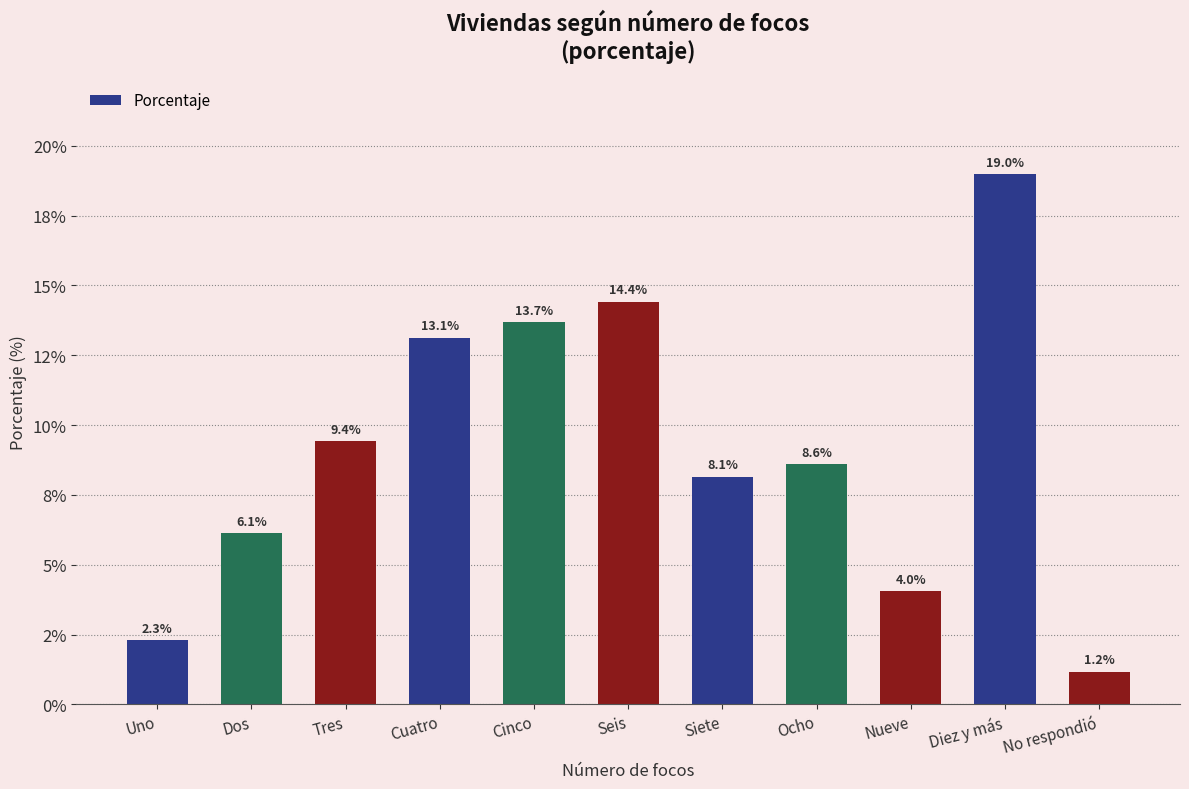

Does the chart contain any negative values?

No